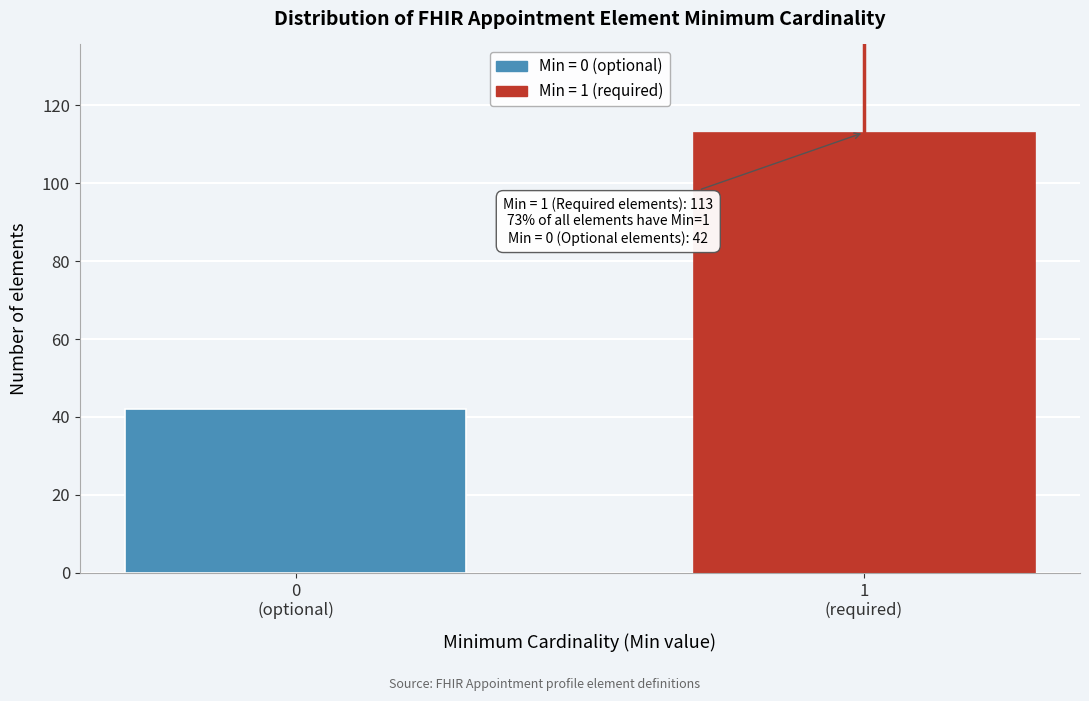

Reading left to right, transcribe all the data shown in this chart.

42	113